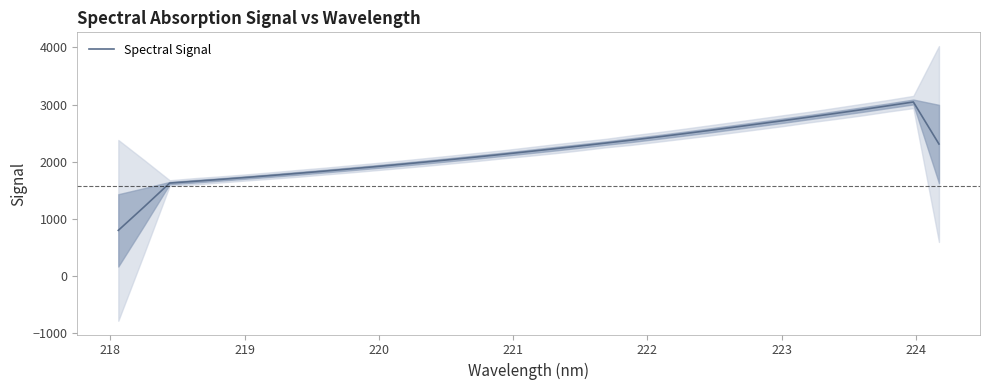

What is the maximum value for Spectral Signal?

3044.2